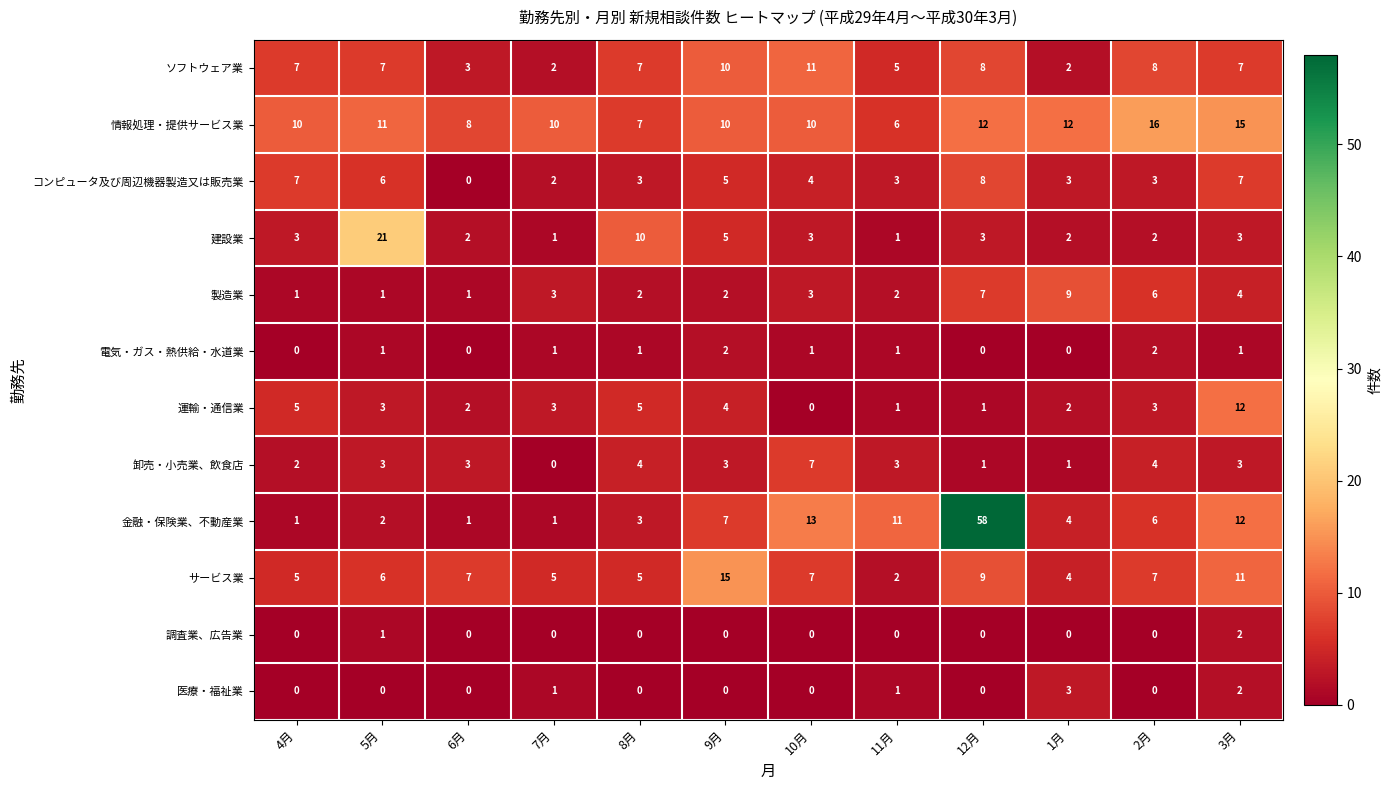

At which category does the chart reach its peak across all series?

12月